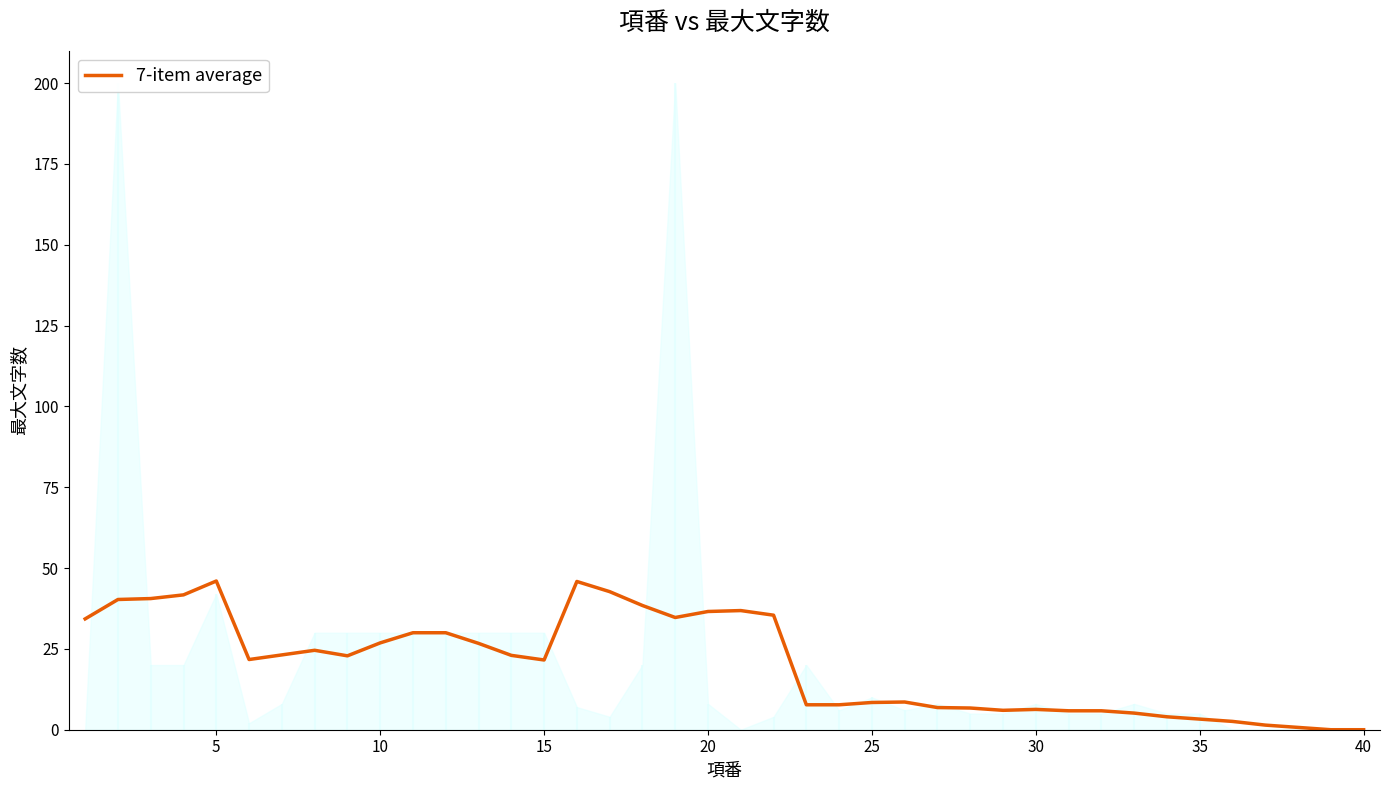

What is the maximum value for 7-item average?

46.0